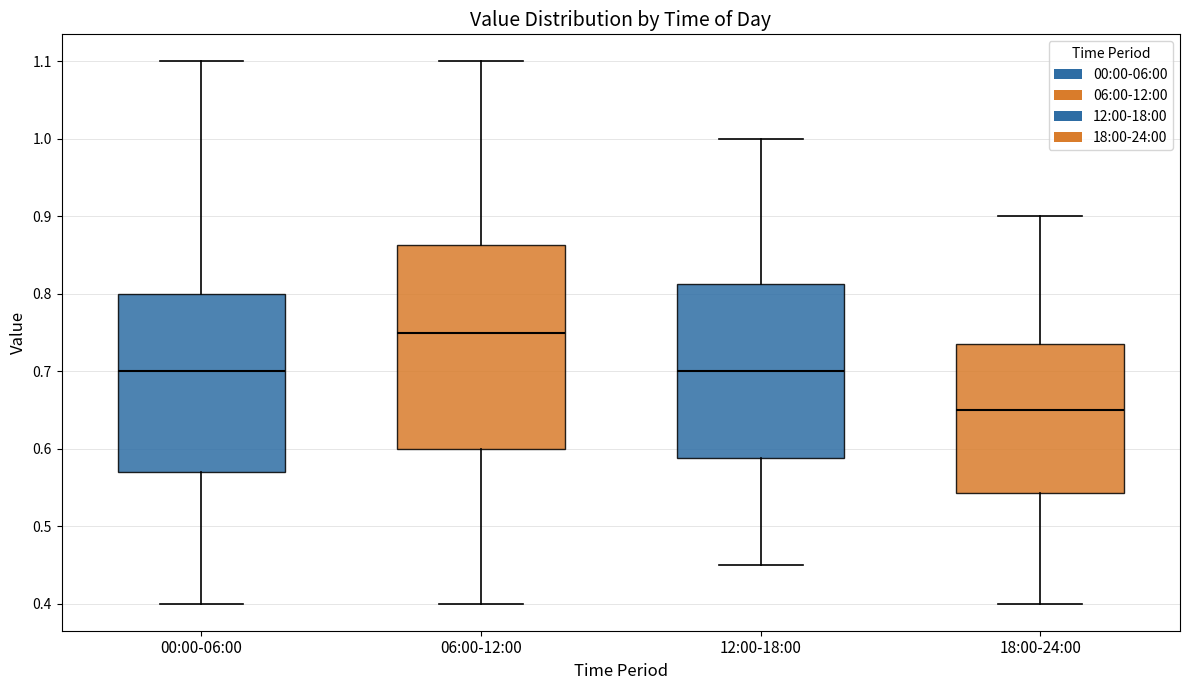

Which box is the tallest, from its lower edge to its upper edge?

06:00-12:00